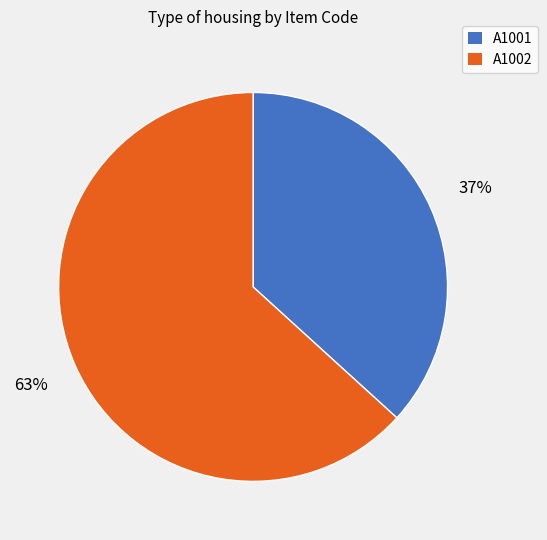

Does A1001 represent more than half of the total?

No